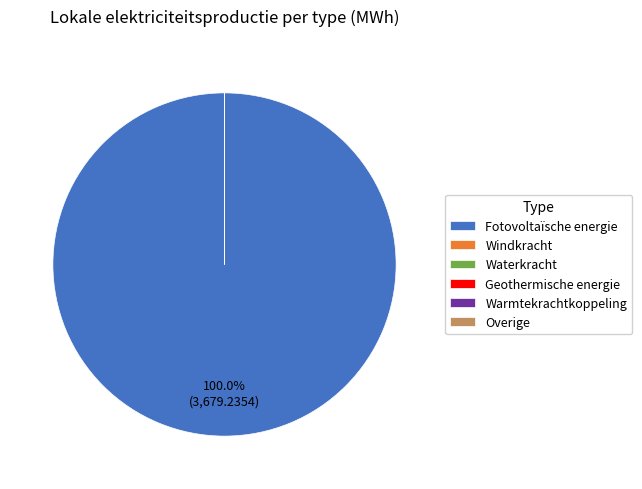

The Waterkracht slice represents 0% of the pie. True or false?

True